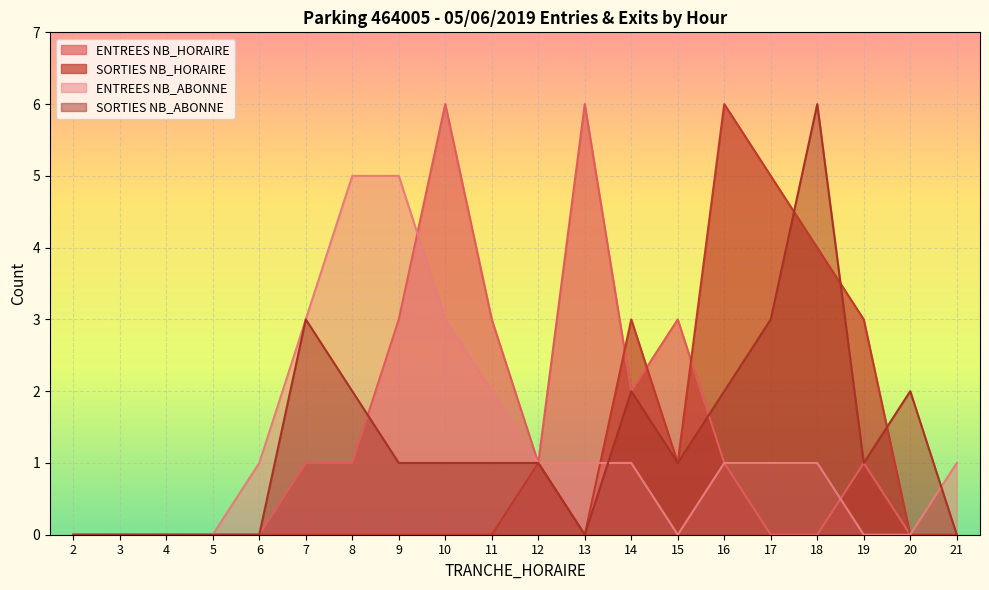

Between 8 and 6, which is larger?

8